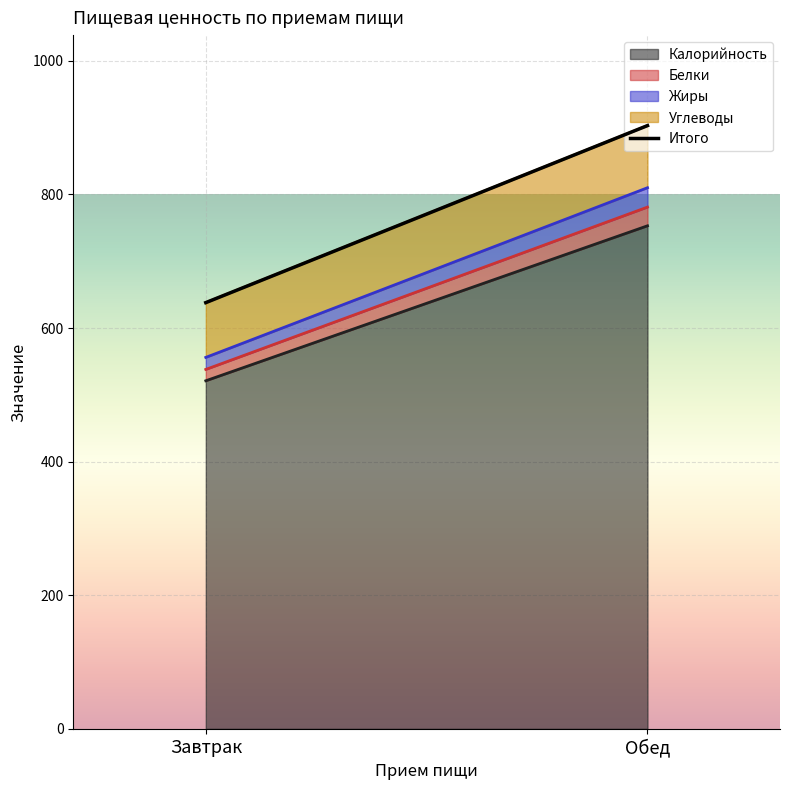

Rank the categories by value from highest to lowest.

Обед, Завтрак